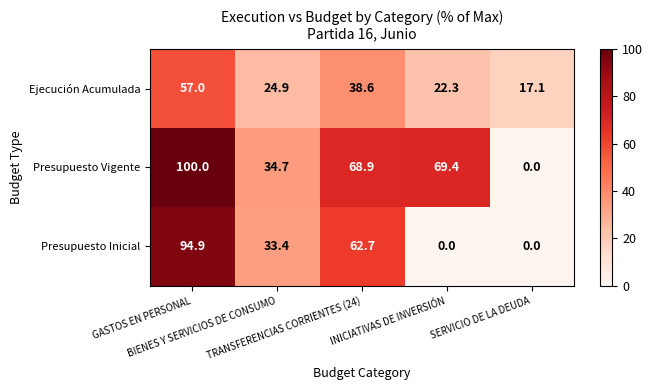

Which series has the largest range (max minus min)?

Presupuesto Vigente